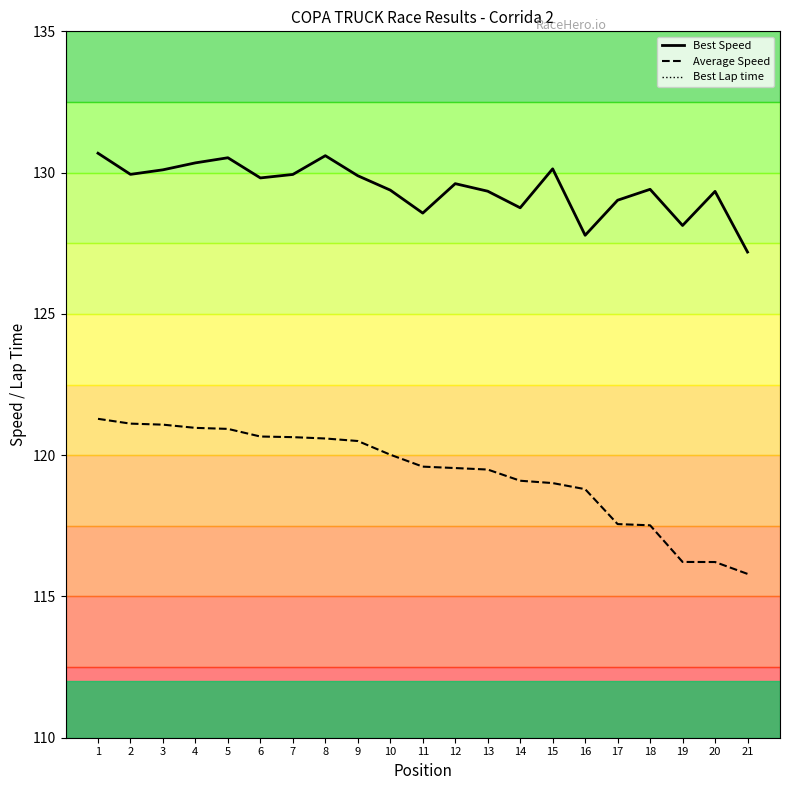

The Best Lap time series shows 35.1 at 7. True or false?

False